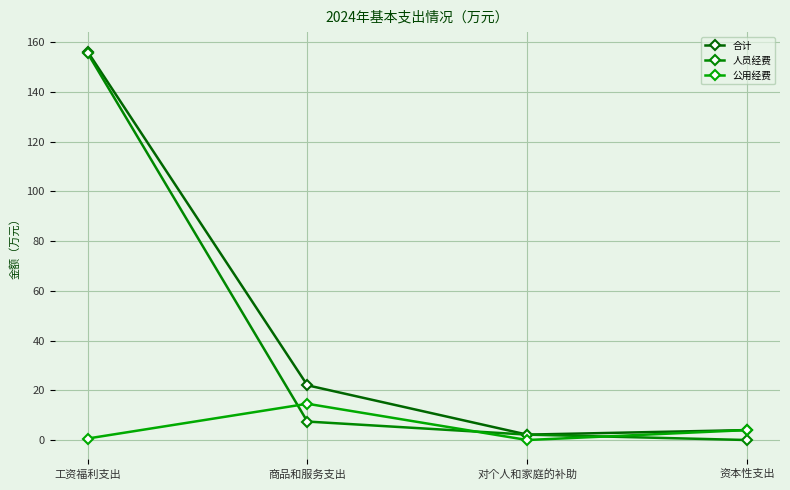

Which label corresponds to the largest value in the chart?

工资福利支出